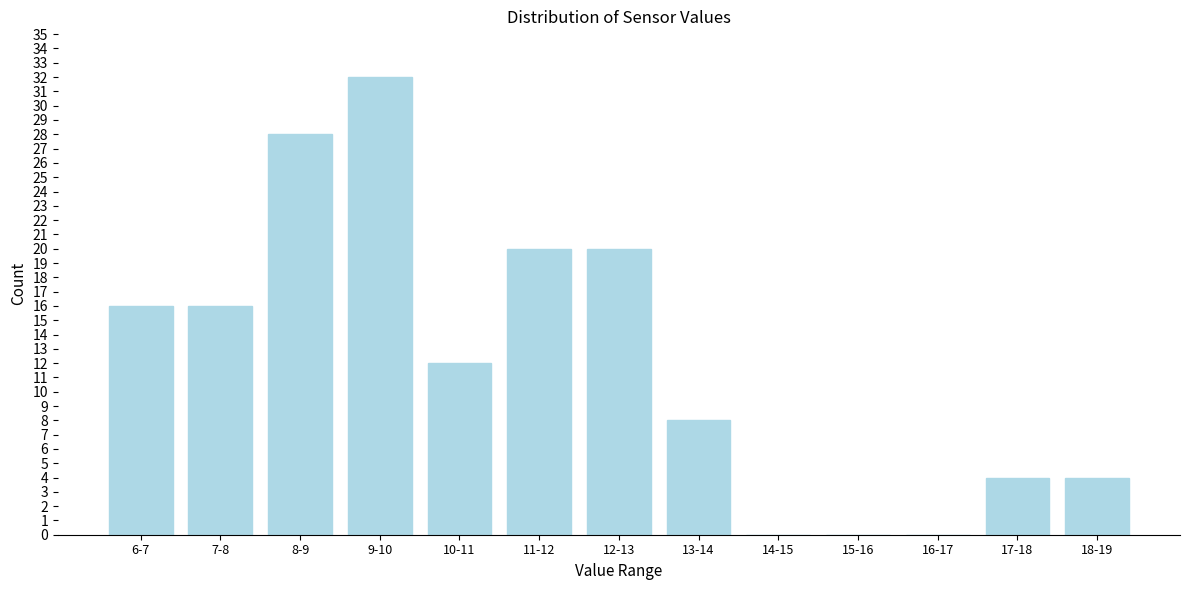

Reading left to right, list all the values displayed in this chart.

6-7=16	7-8=16	8-9=28	9-10=32	10-11=12	11-12=20	12-13=20	13-14=8	14-15=0	15-16=0	16-17=0	17-18=4	18-19=4